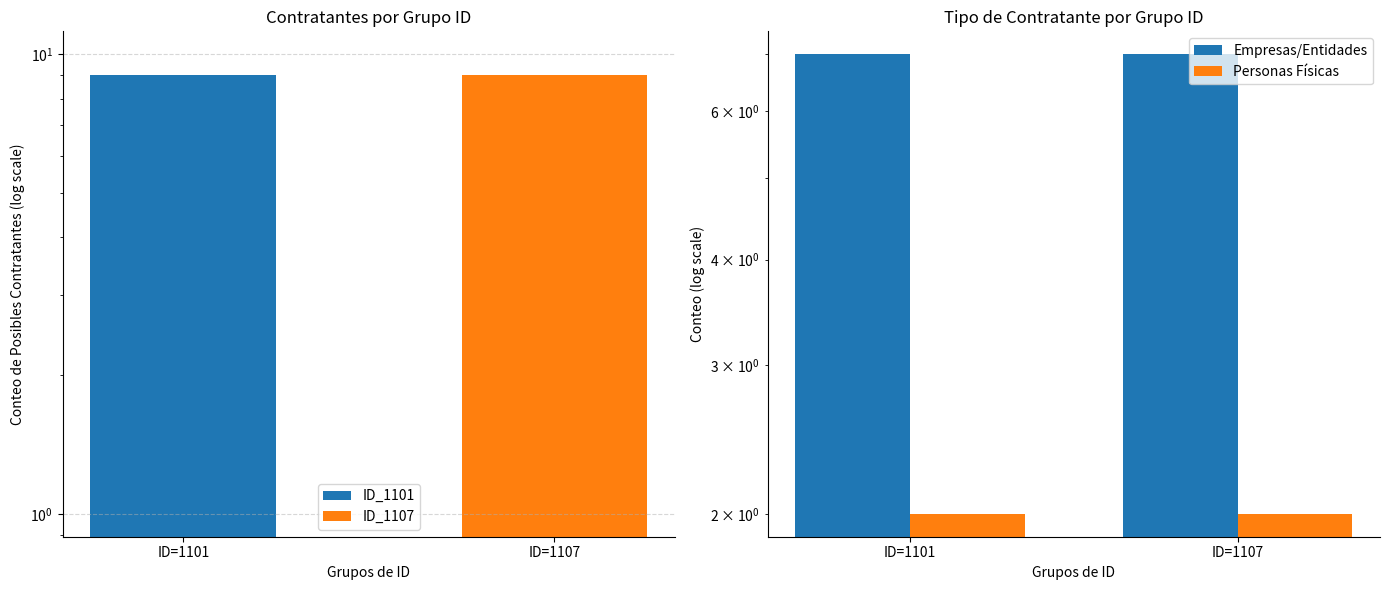

At which label is Personas Físicas closest to 2?

ID=1101